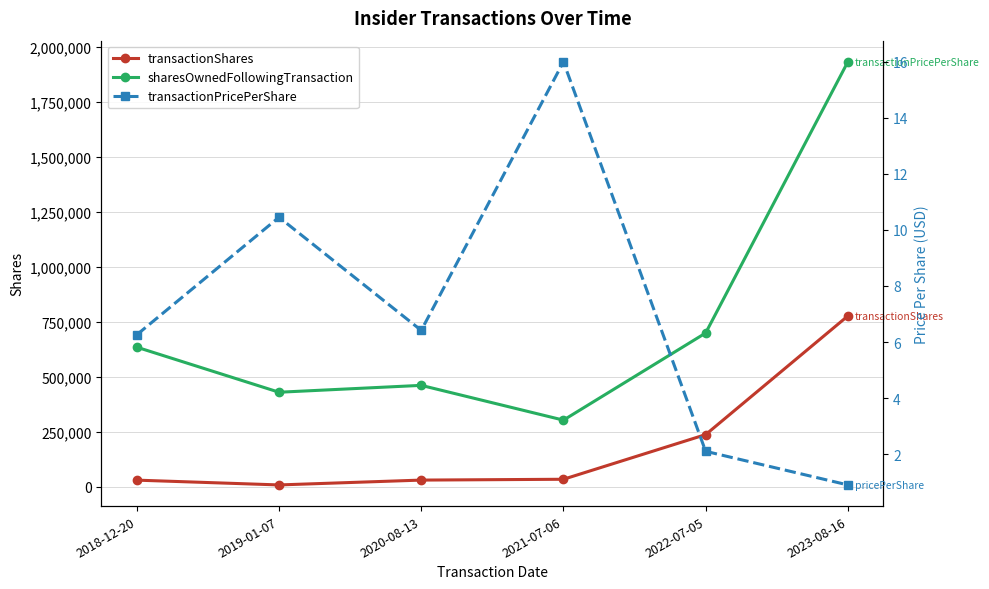

Rank the categories by transactionShares value from highest to lowest.

2023-08-16, 2022-07-05, 2021-07-06, 2020-08-13, 2018-12-20, 2019-01-07